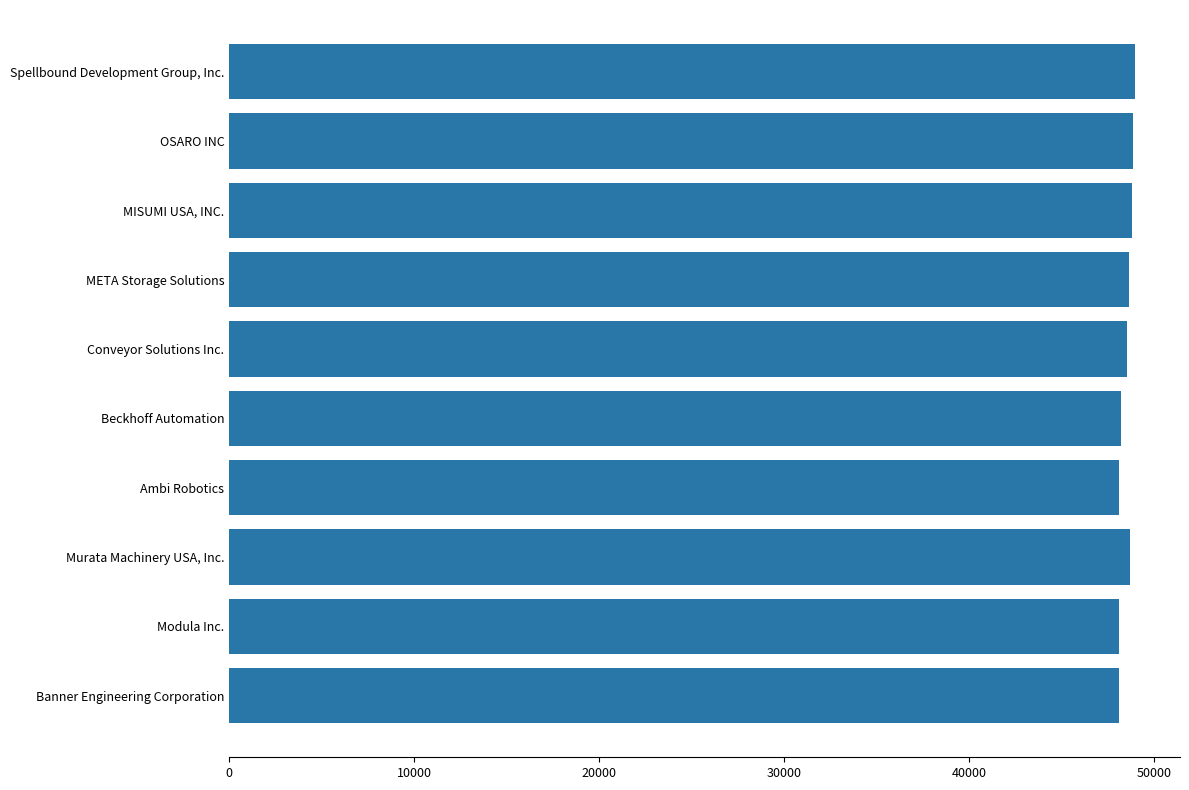

What is the smallest value displayed?

48106